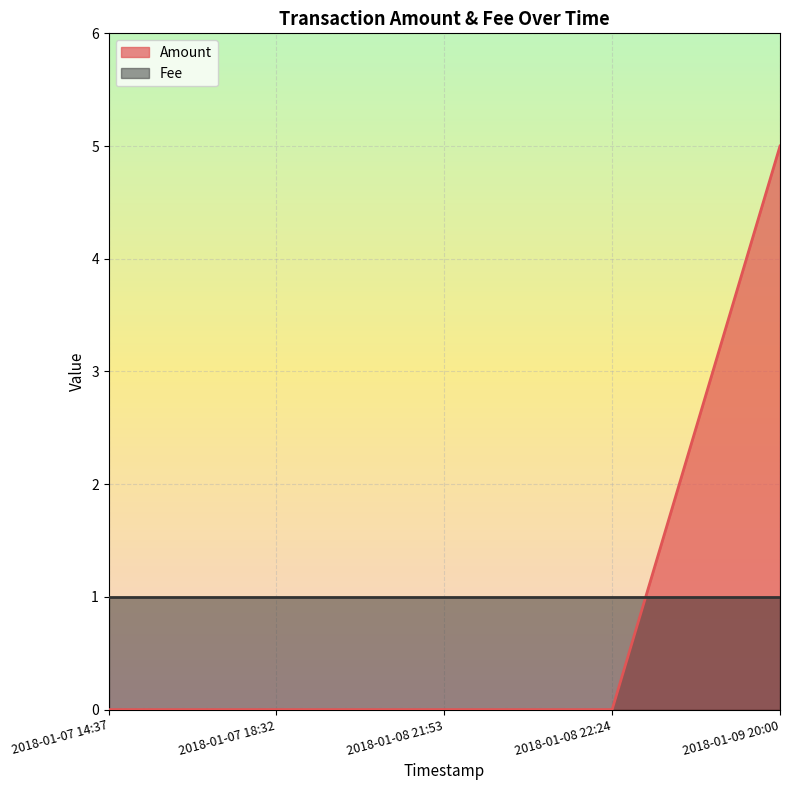

What is the approximate value of Fee at 2018-01-08 22:24?

1